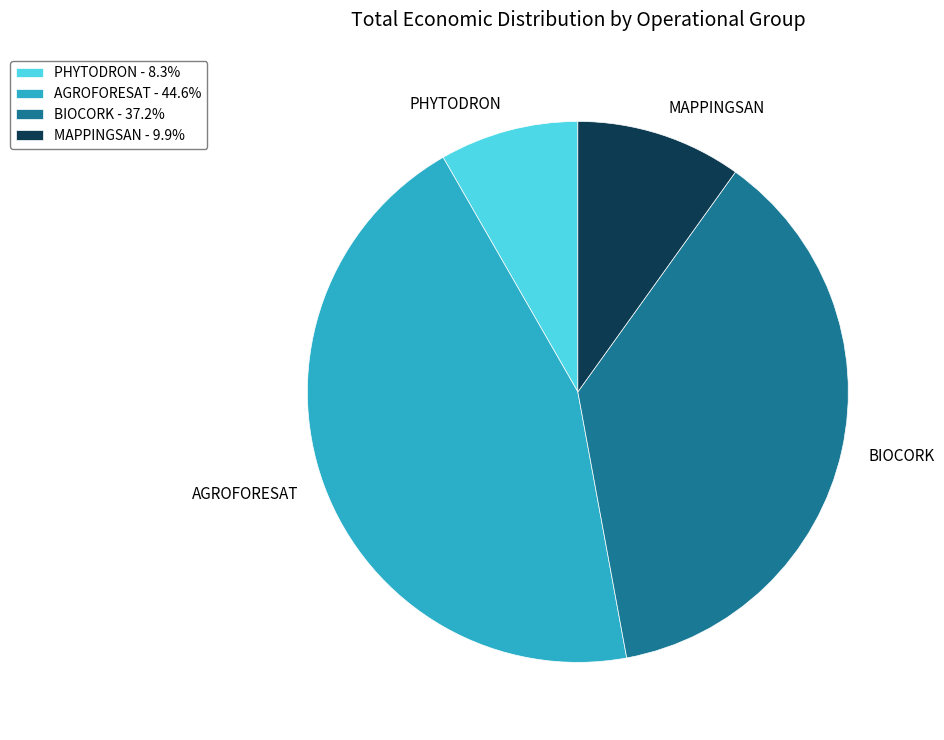

Combined, do BIOCORK and MAPPINGSAN account for over 50%?

No